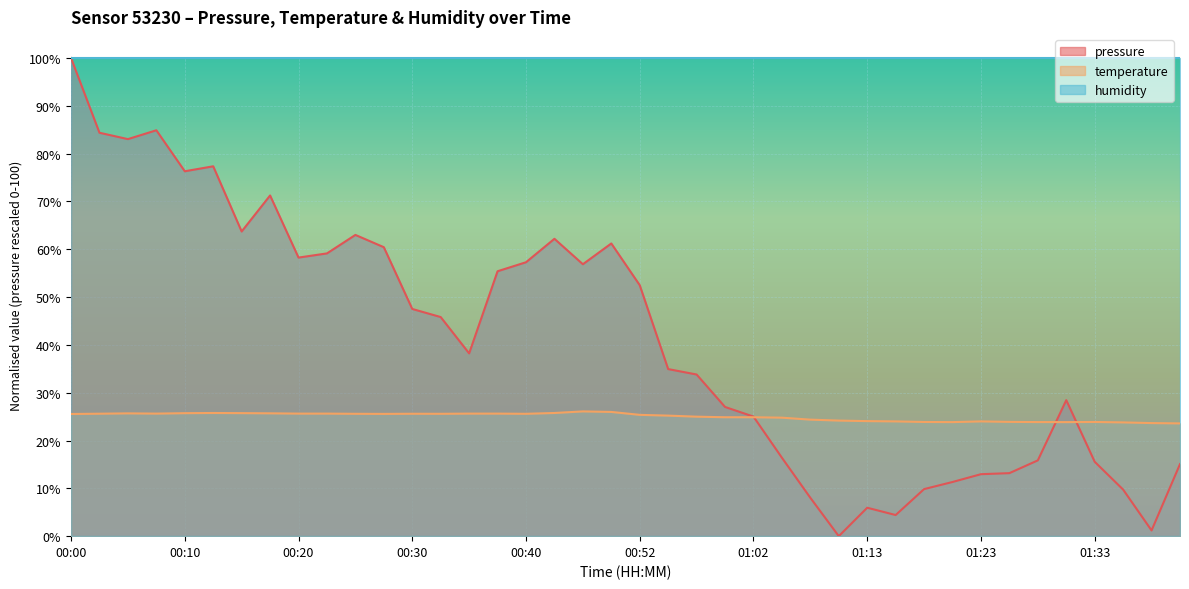

What is the approximate value of temperature at 00:40?

25.6